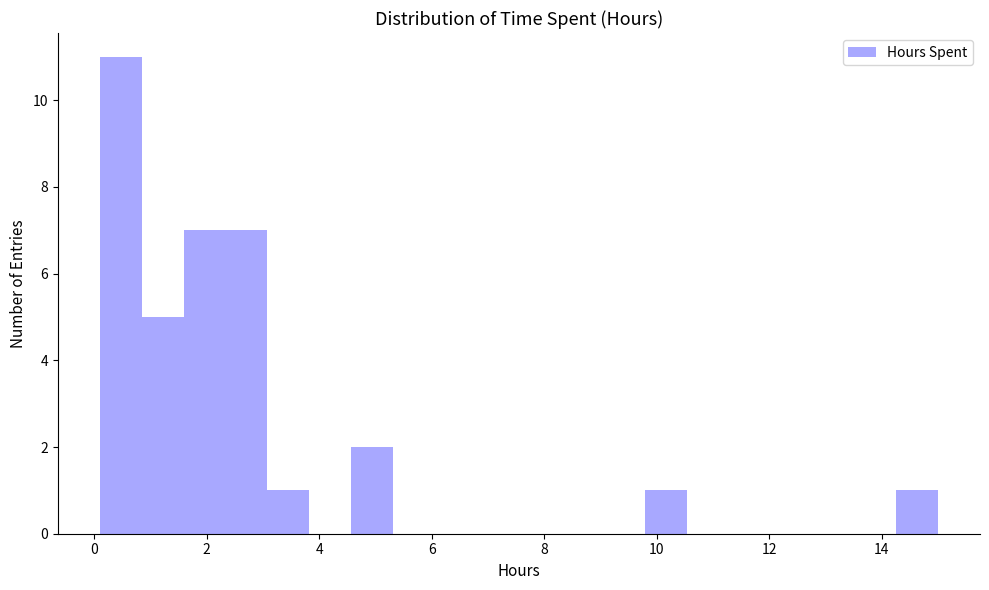

Read against the x-axis, roughly where is the centre of the tallest bar?

0.4